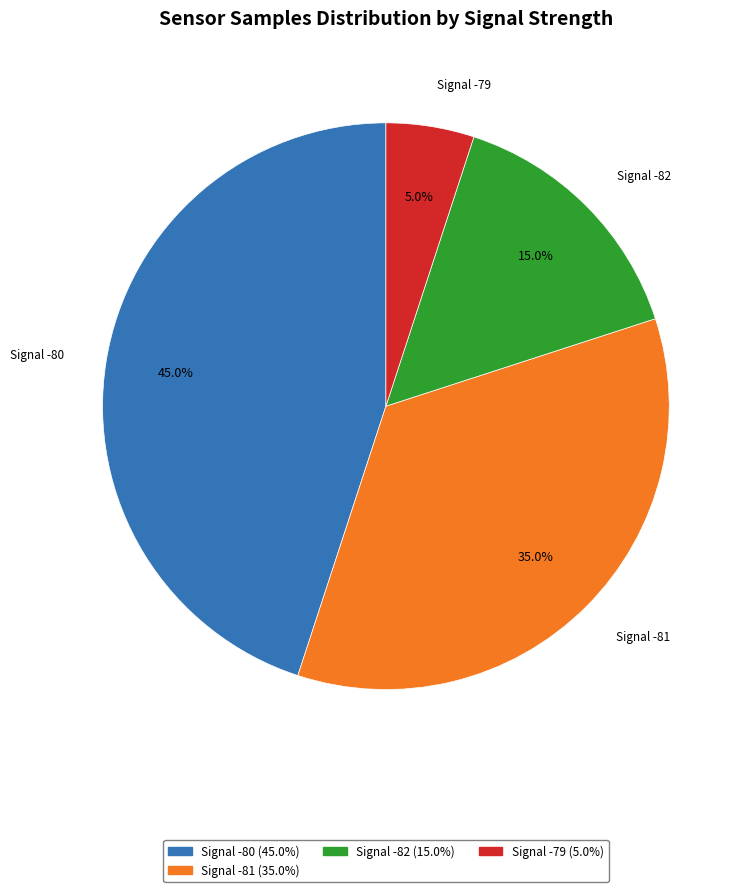

How many segments does this pie chart have?

4